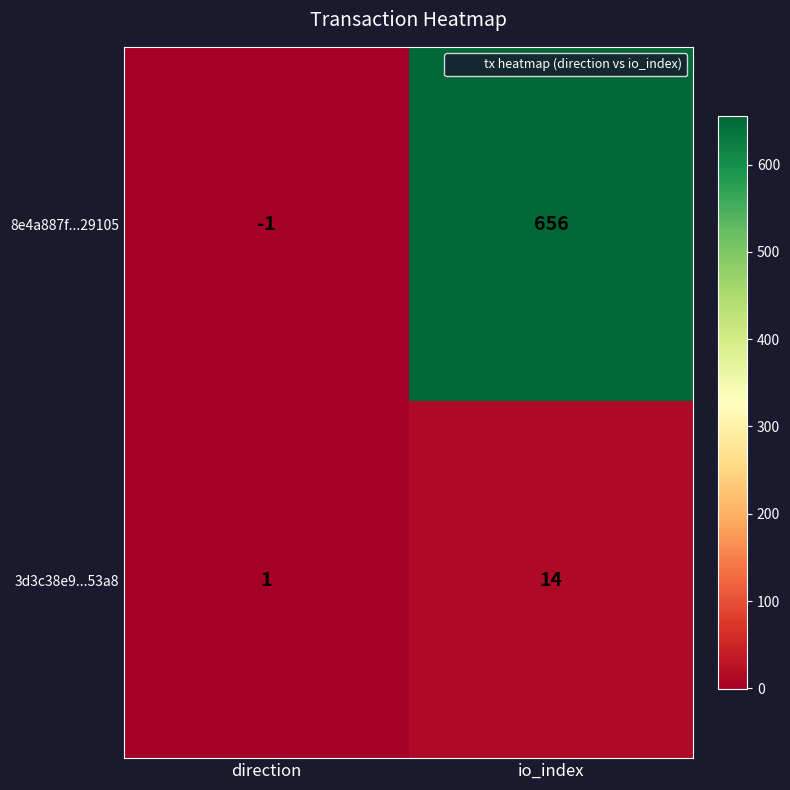

What is the average value of the 8e4a887f...29105 series?

328